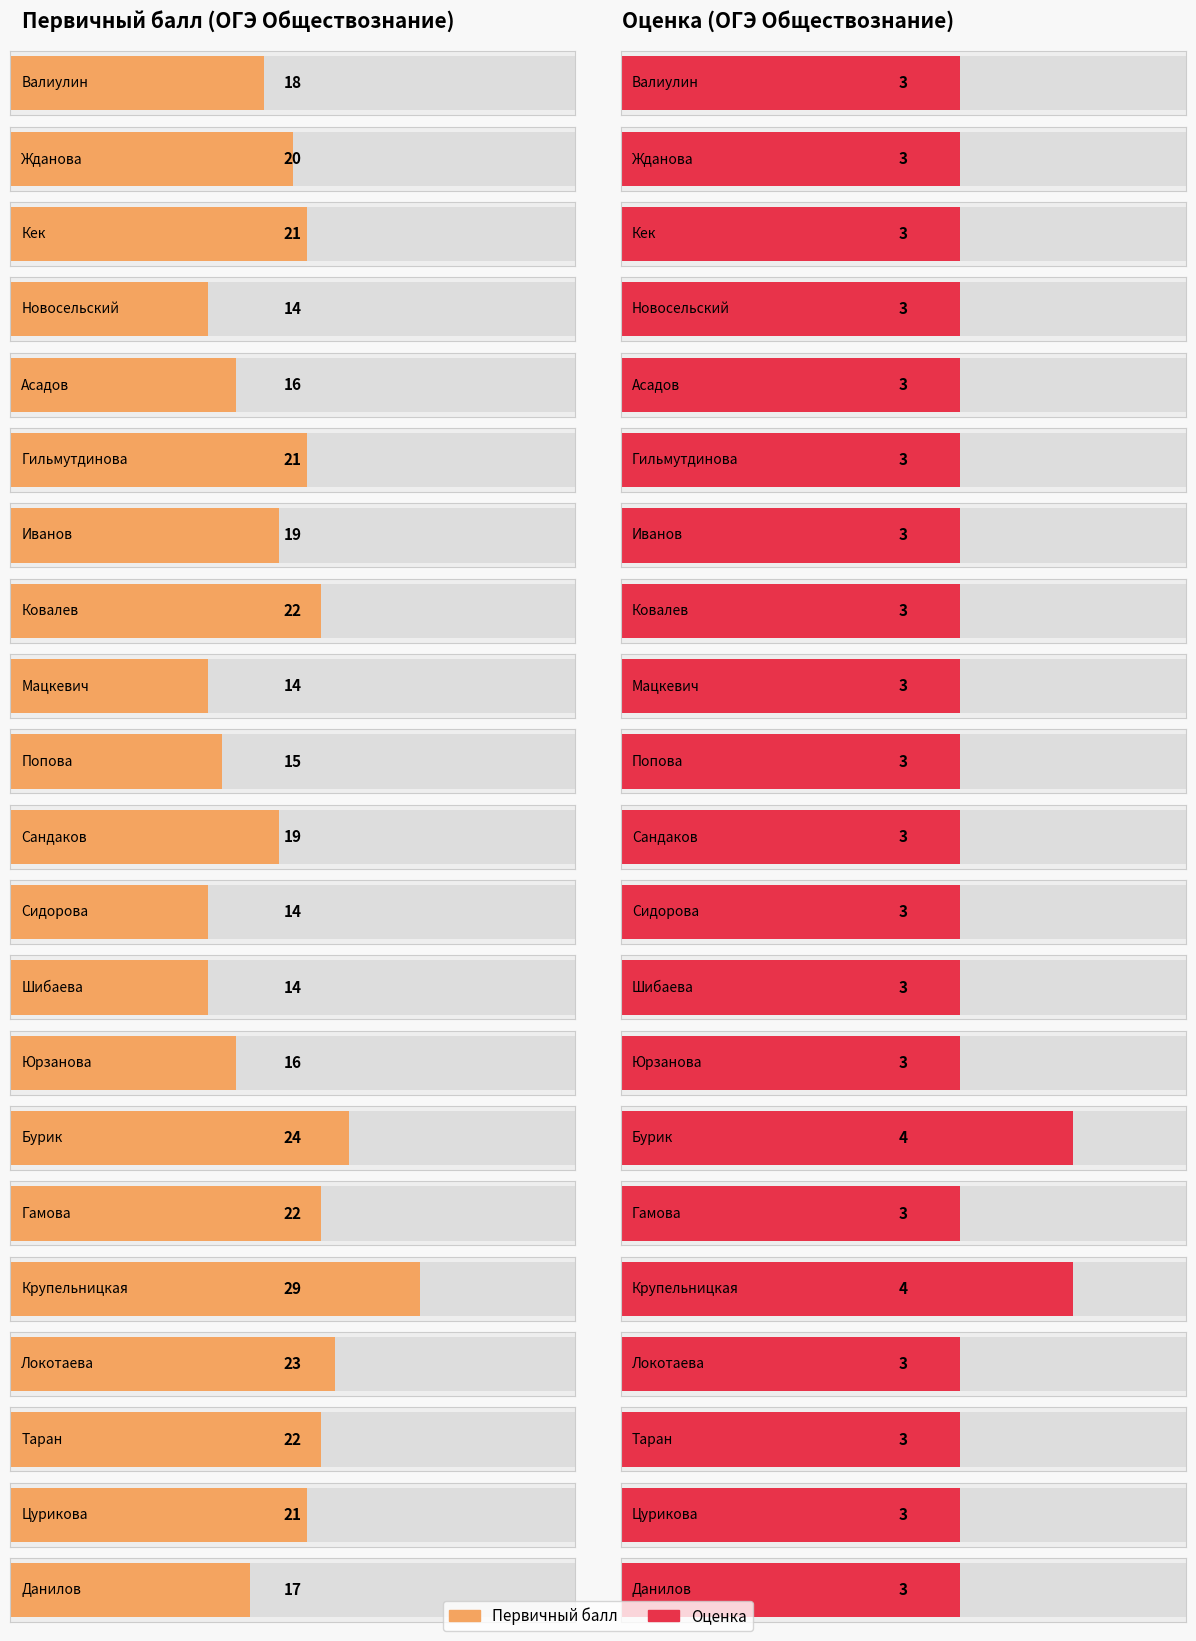

What is the difference between the maximum and minimum values in the Оценка series?

1